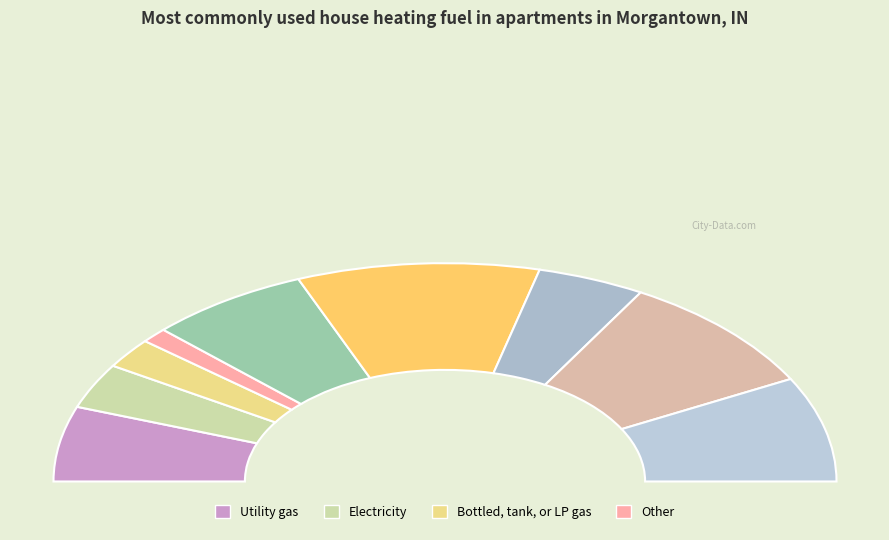

To the nearest percent, what is the difference between the 1 and 2 slice percentages?

2%